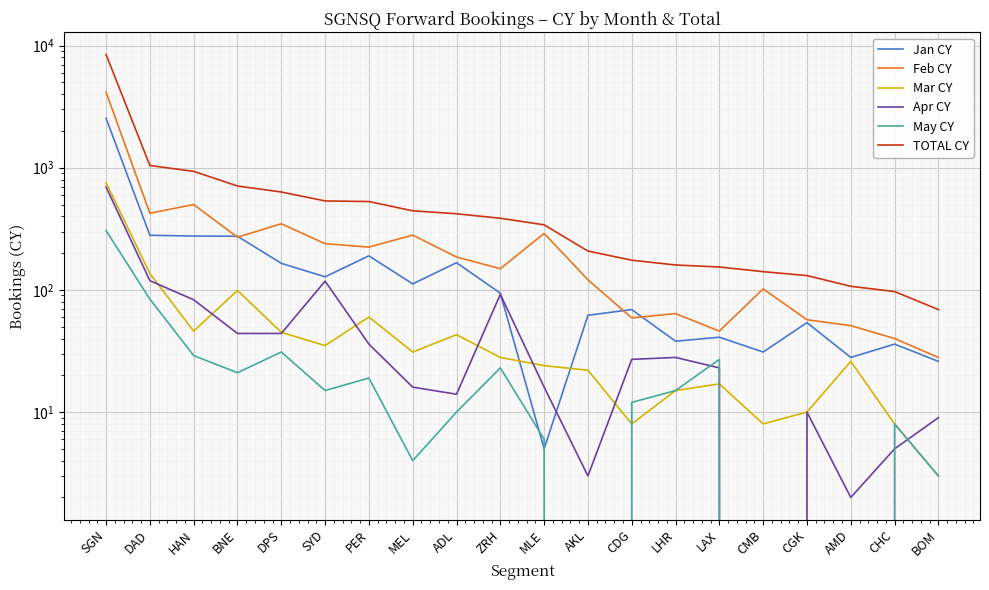

What is the value of the TOTAL CY point at the 11th from the left?

341